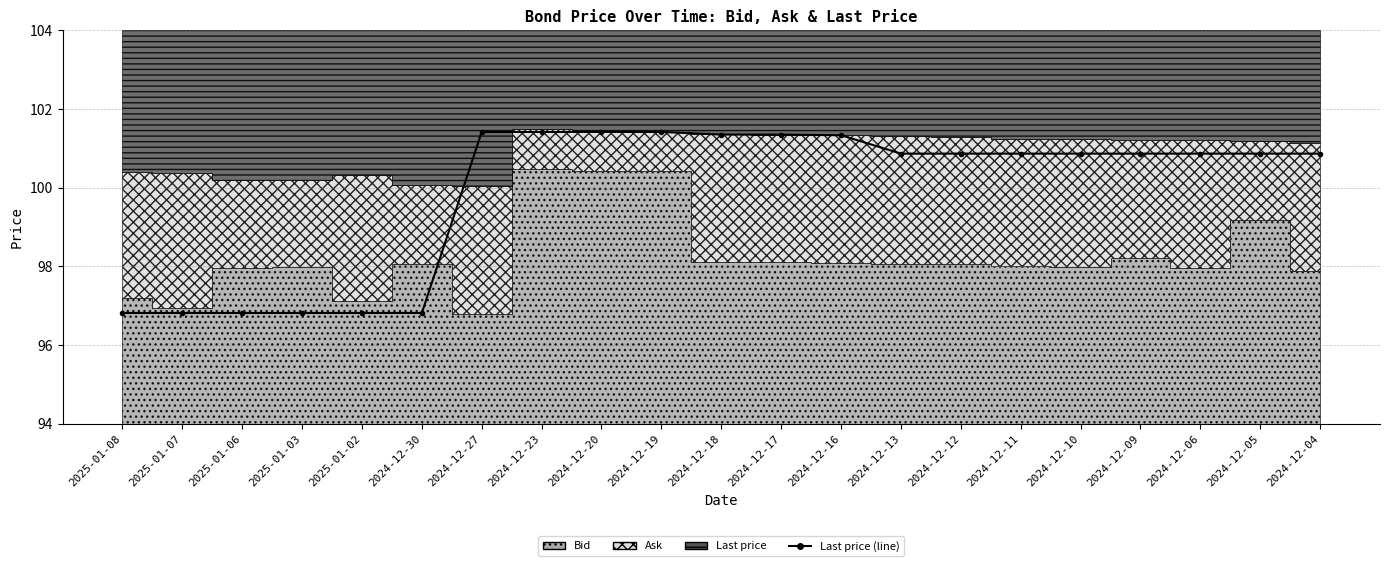

True or false: the data has more than 0 interior local peaks.

False